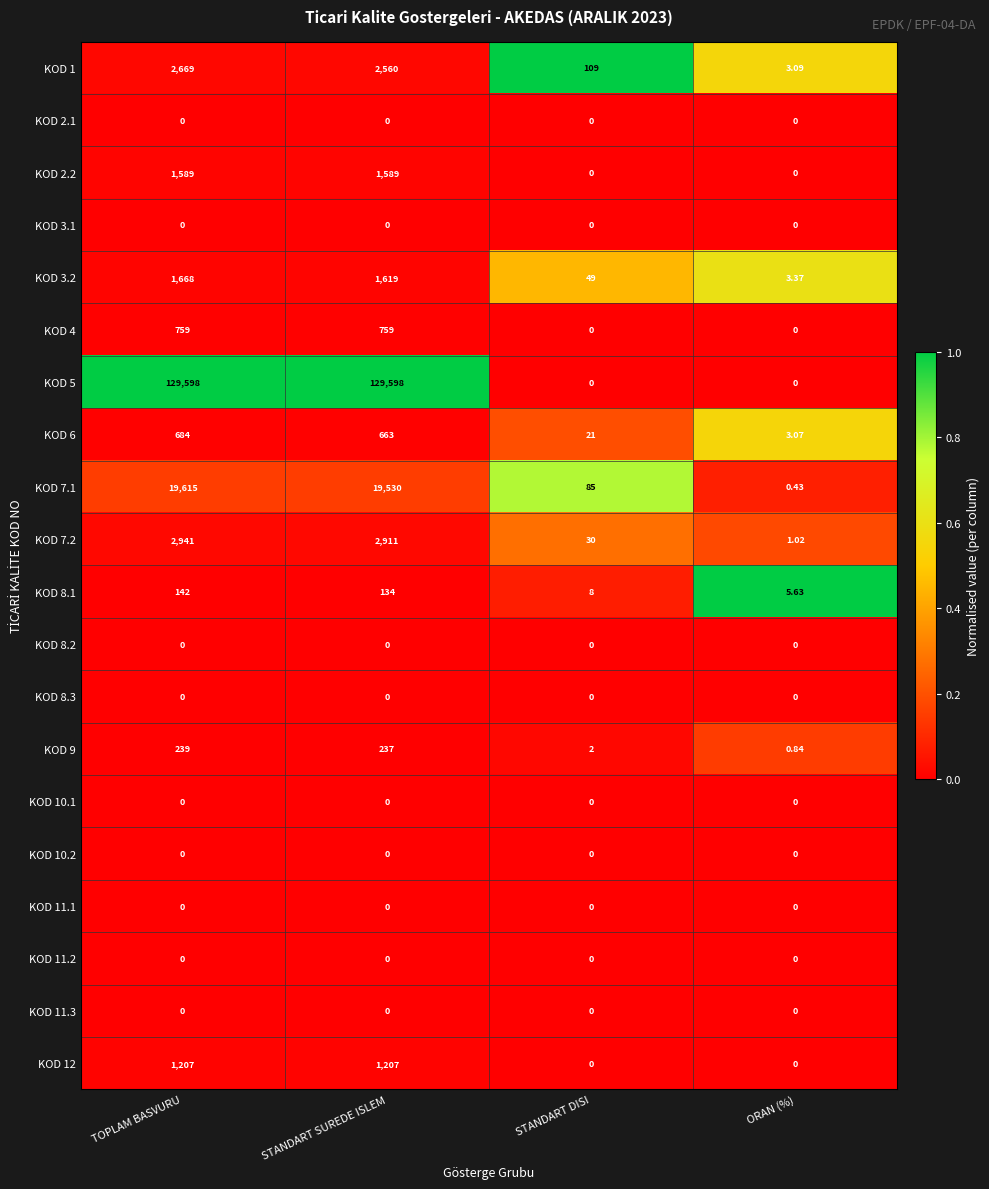

At which category is the sum across all series the highest?

TOPLAM BASVURU